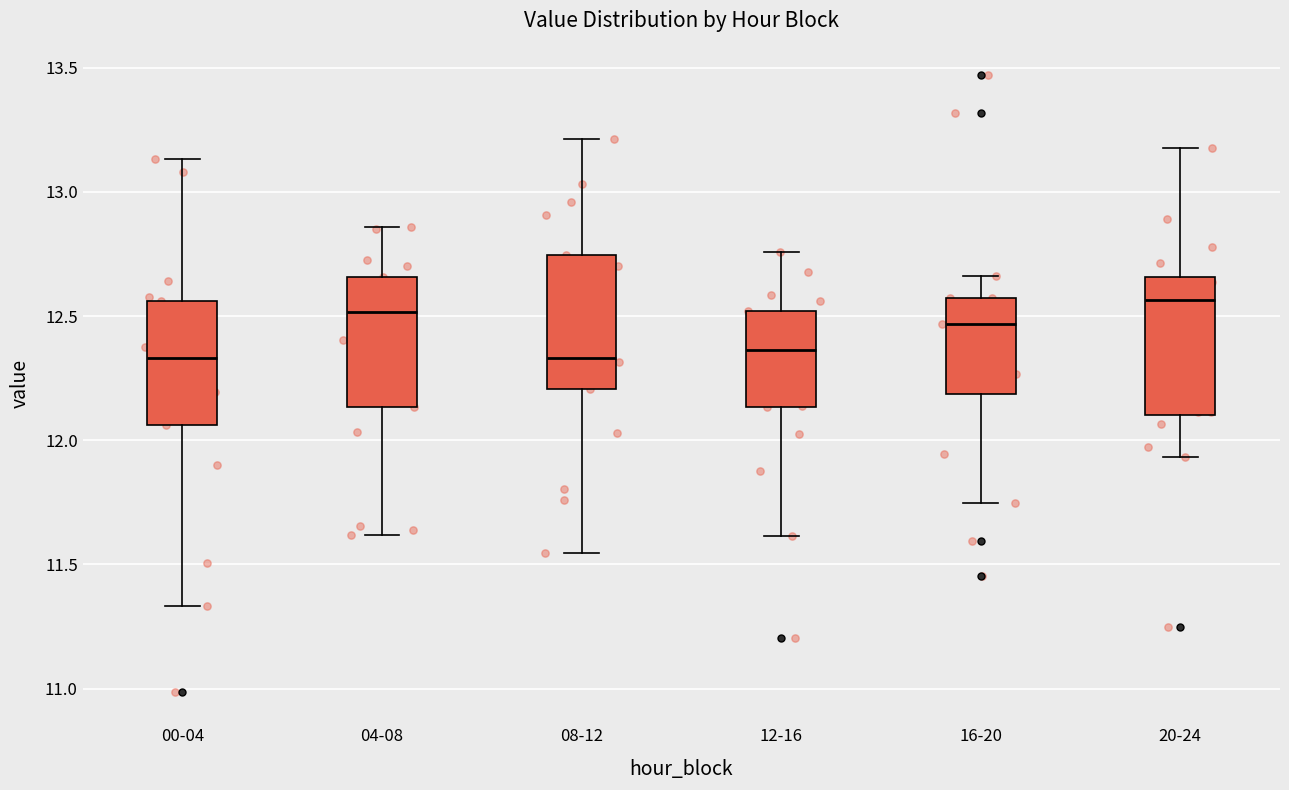

Reading left to right, read every box against the y-axis: the position of its median line, the range the box covers, and the ends of its whiskers. The values are not printed on the chart, so give them approximately, as read against the axis.

00-04: median 12.35, box 12.05 to 12.55, whiskers 11.35 to 13.15
04-08: median 12.50, box 12.15 to 12.65, whiskers 11.60 to 12.85
08-12: median 12.35, box 12.20 to 12.75, whiskers 11.55 to 13.20
12-16: median 12.35, box 12.15 to 12.50, whiskers 11.60 to 12.75
16-20: median 12.45, box 12.20 to 12.55, whiskers 11.75 to 12.65
20-24: median 12.55, box 12.10 to 12.65, whiskers 11.95 to 13.20